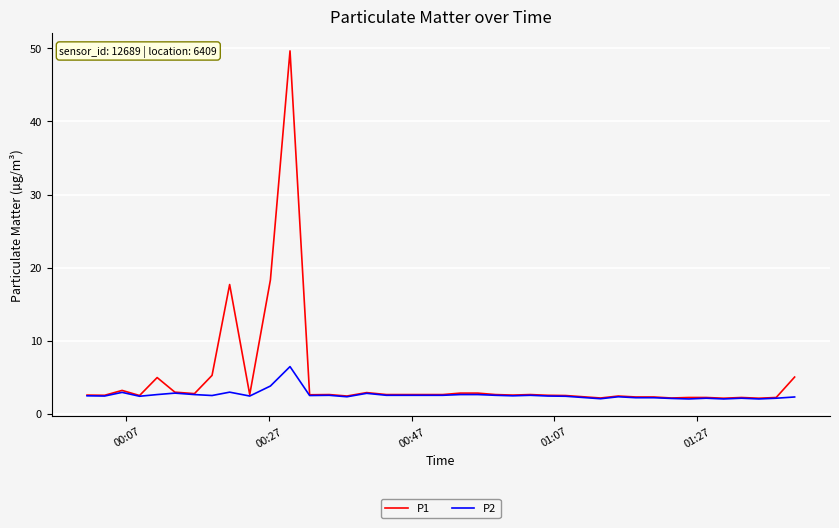

Which series has the largest total across all categories?

P1